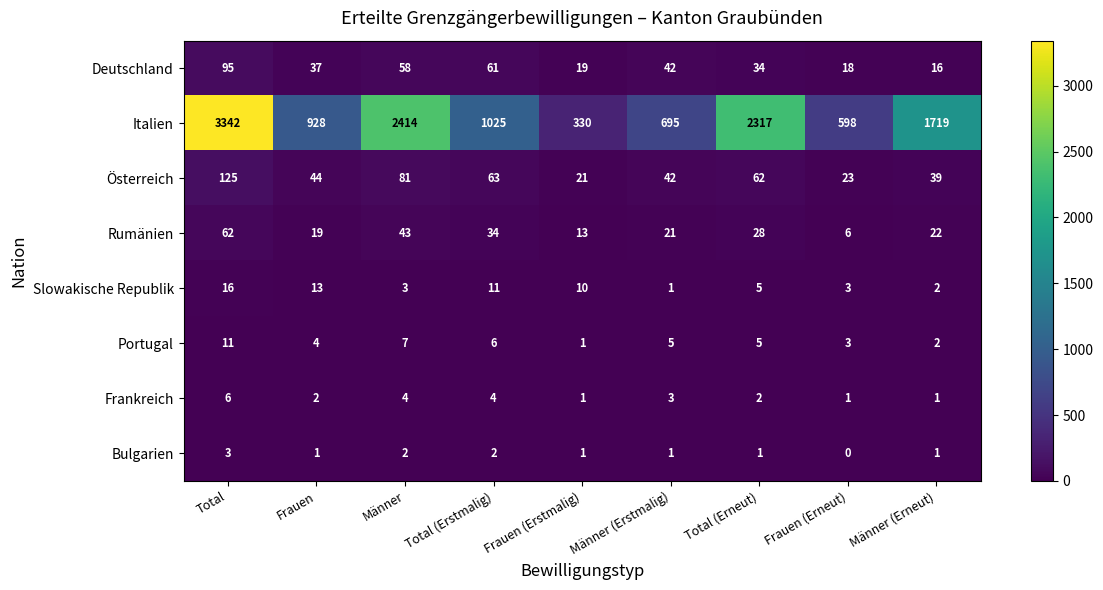

True or false: Portugal has a value of 7 at Männer.

True